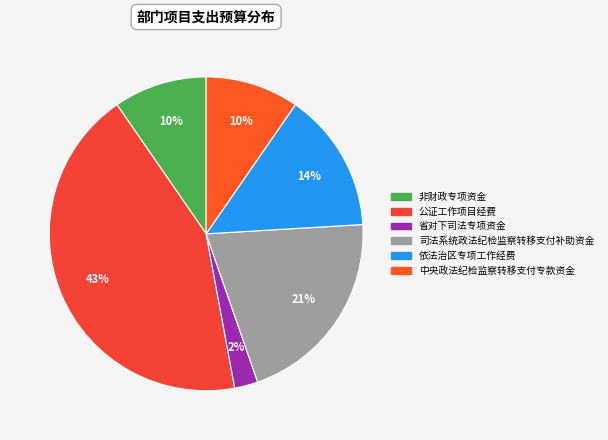

How many slices are in this pie chart?

6